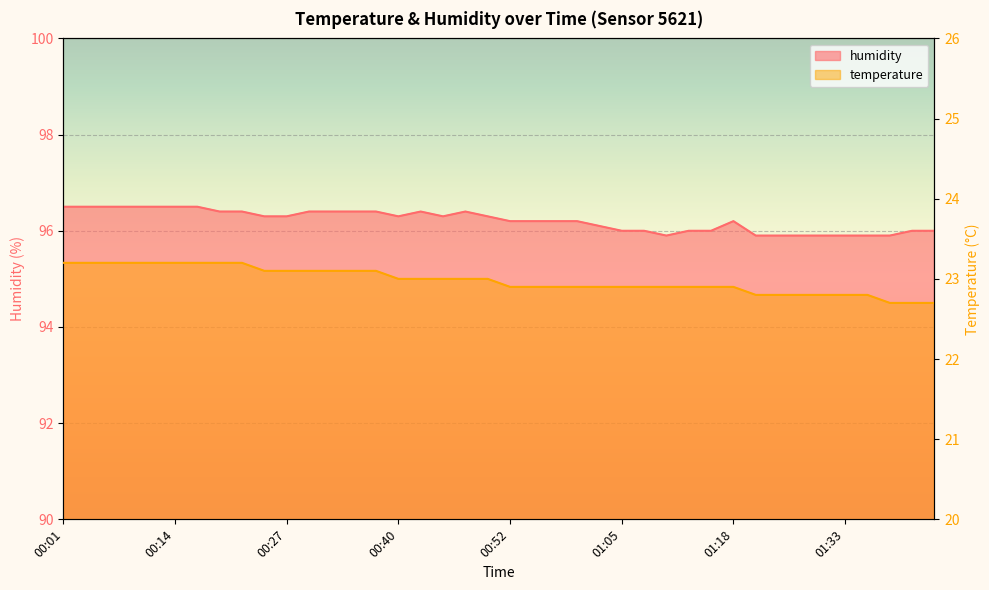

True or false: humidity and temperature cross at least once.

False